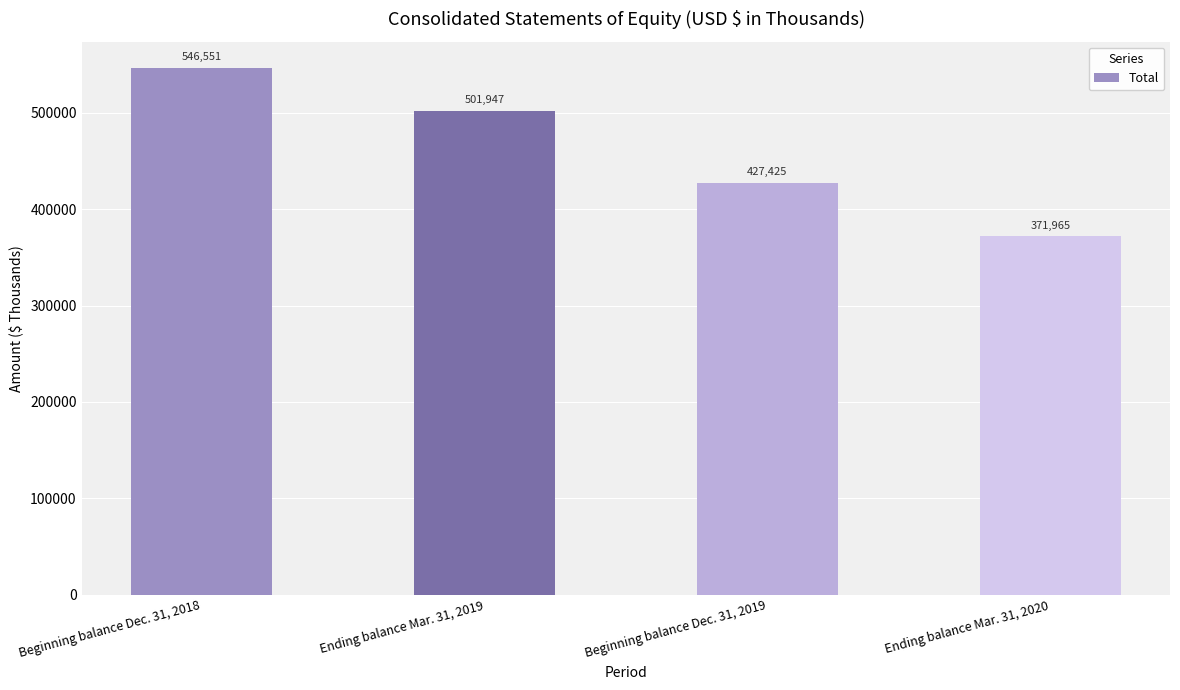

Count the number of data series in this chart.

1